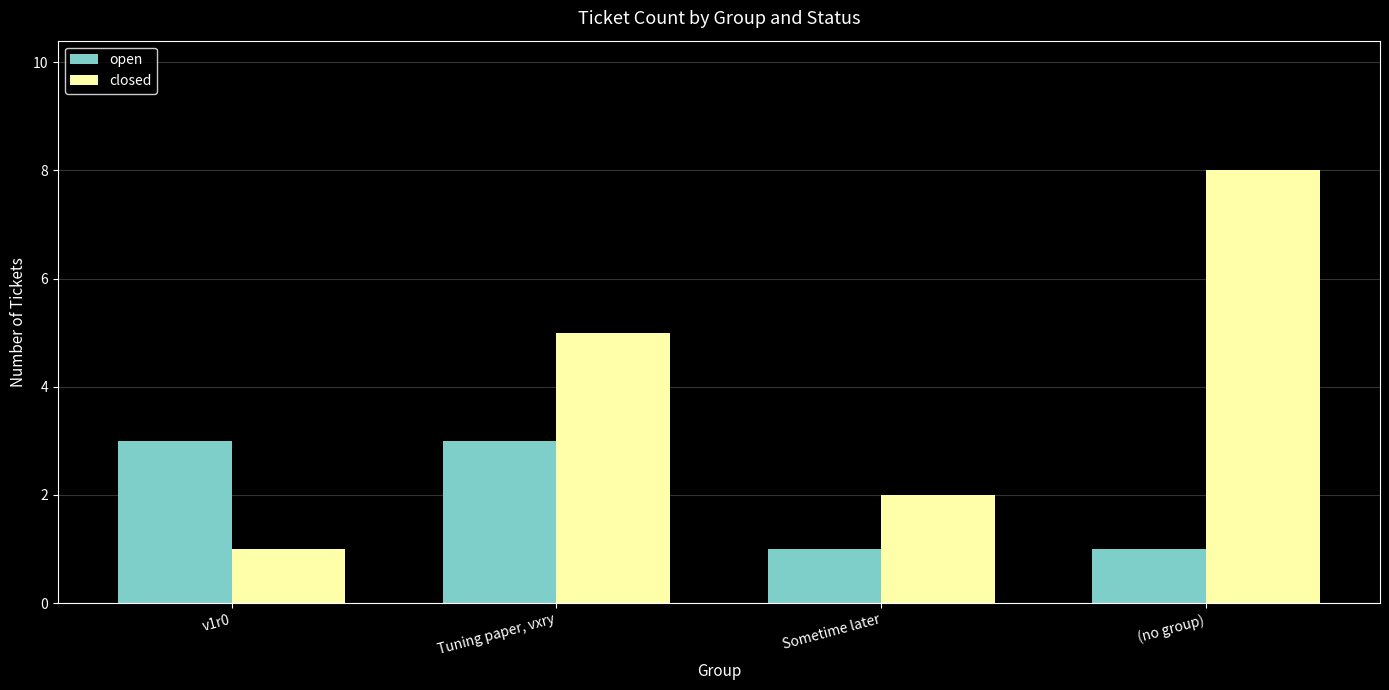

What is the smallest value displayed?

1